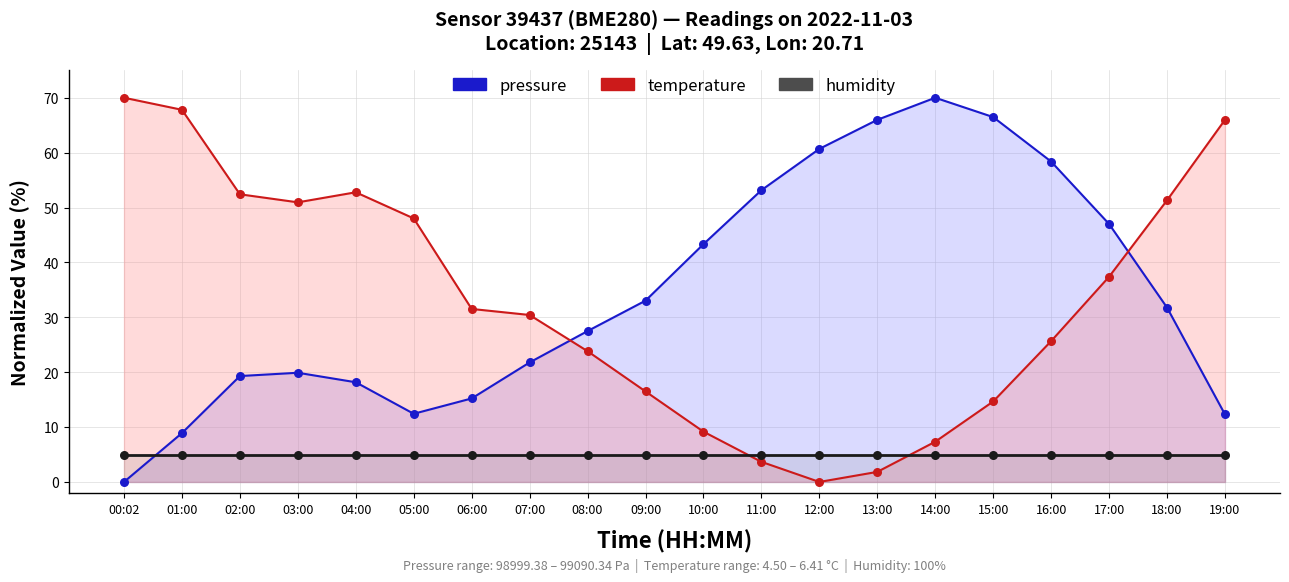

Which series contains the lowest Y value?

pressure